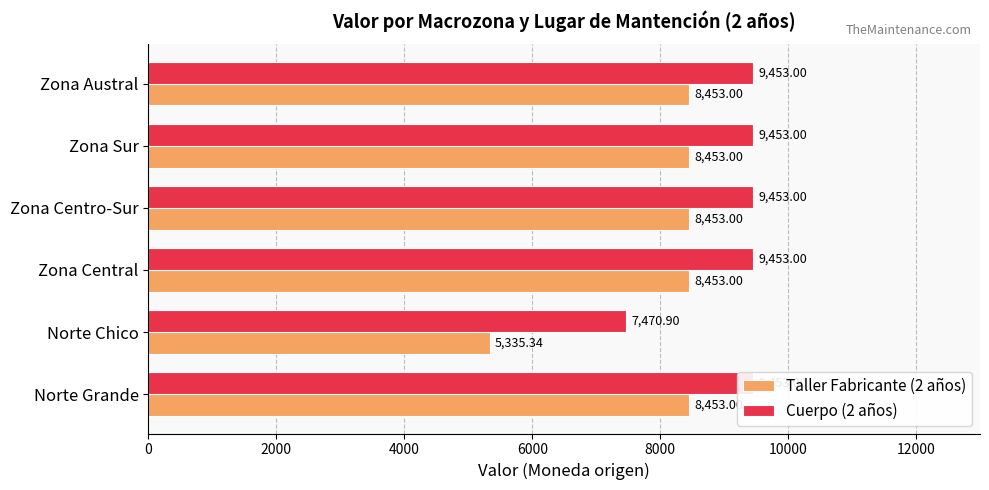

The value of Cuerpo (2 años) at Norte Grande is 2561.3. True or false?

False